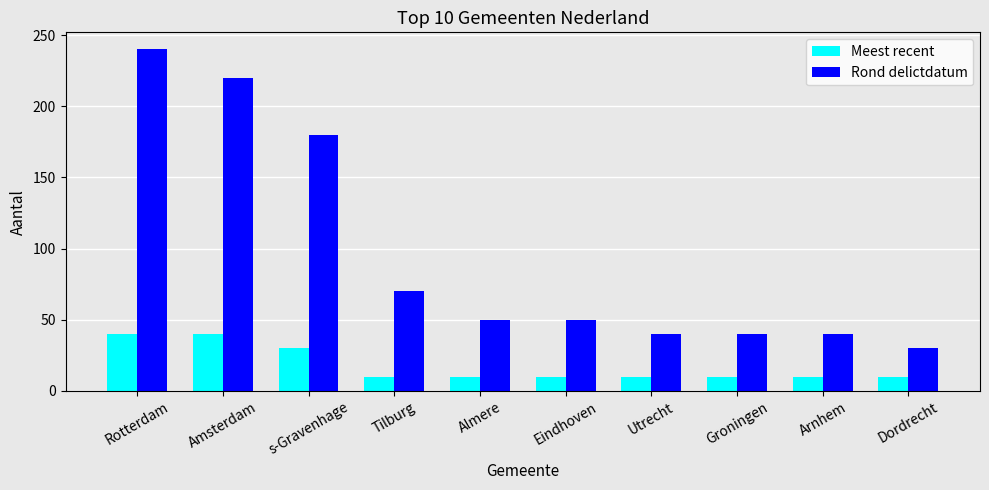

Rank the series by their maximum value, from highest to lowest.

Rond delictdatum, Meest recent